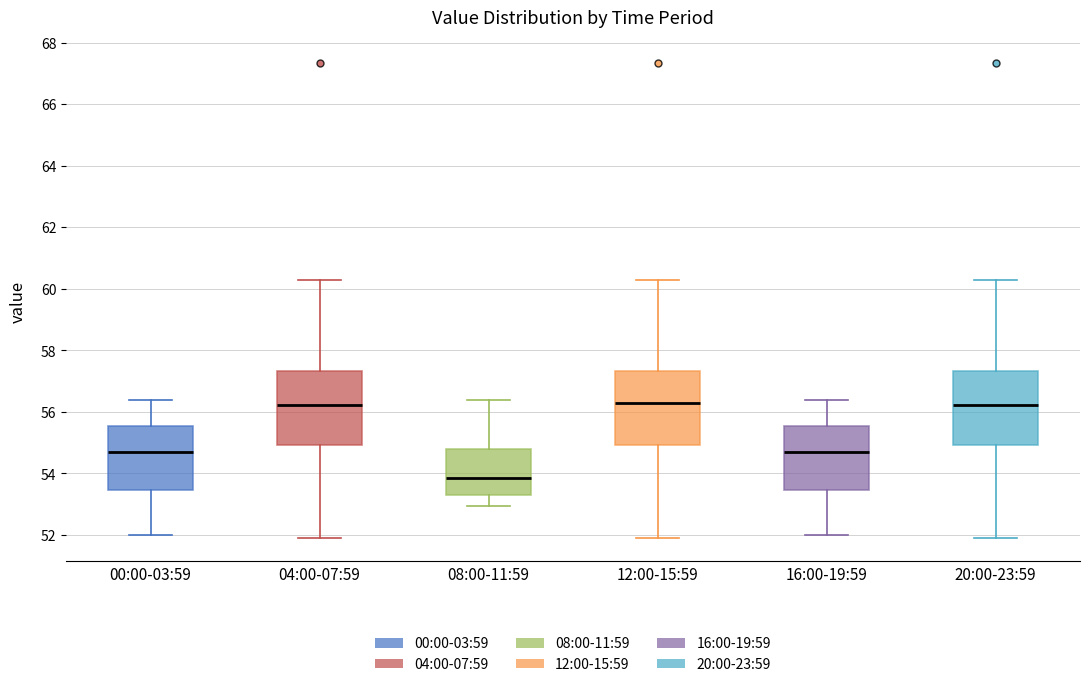

Reading left to right, transcribe this box plot: for each box, give where its median line is, the range the box spans, and where its two whiskers end, as read against the y-axis. The values are not printed on the chart, so give them approximately, as read against the axis.

00:00-03:59: median 54.6, box 53.4 to 55.6, whiskers 52.0 to 56.4
04:00-07:59: median 56.2, box 55.0 to 57.4, whiskers 52.0 to 60.2
08:00-11:59: median 53.8, box 53.4 to 54.8, whiskers 53.0 to 56.4
12:00-15:59: median 56.2, box 55.0 to 57.4, whiskers 52.0 to 60.2
16:00-19:59: median 54.6, box 53.4 to 55.6, whiskers 52.0 to 56.4
20:00-23:59: median 56.2, box 55.0 to 57.4, whiskers 52.0 to 60.2